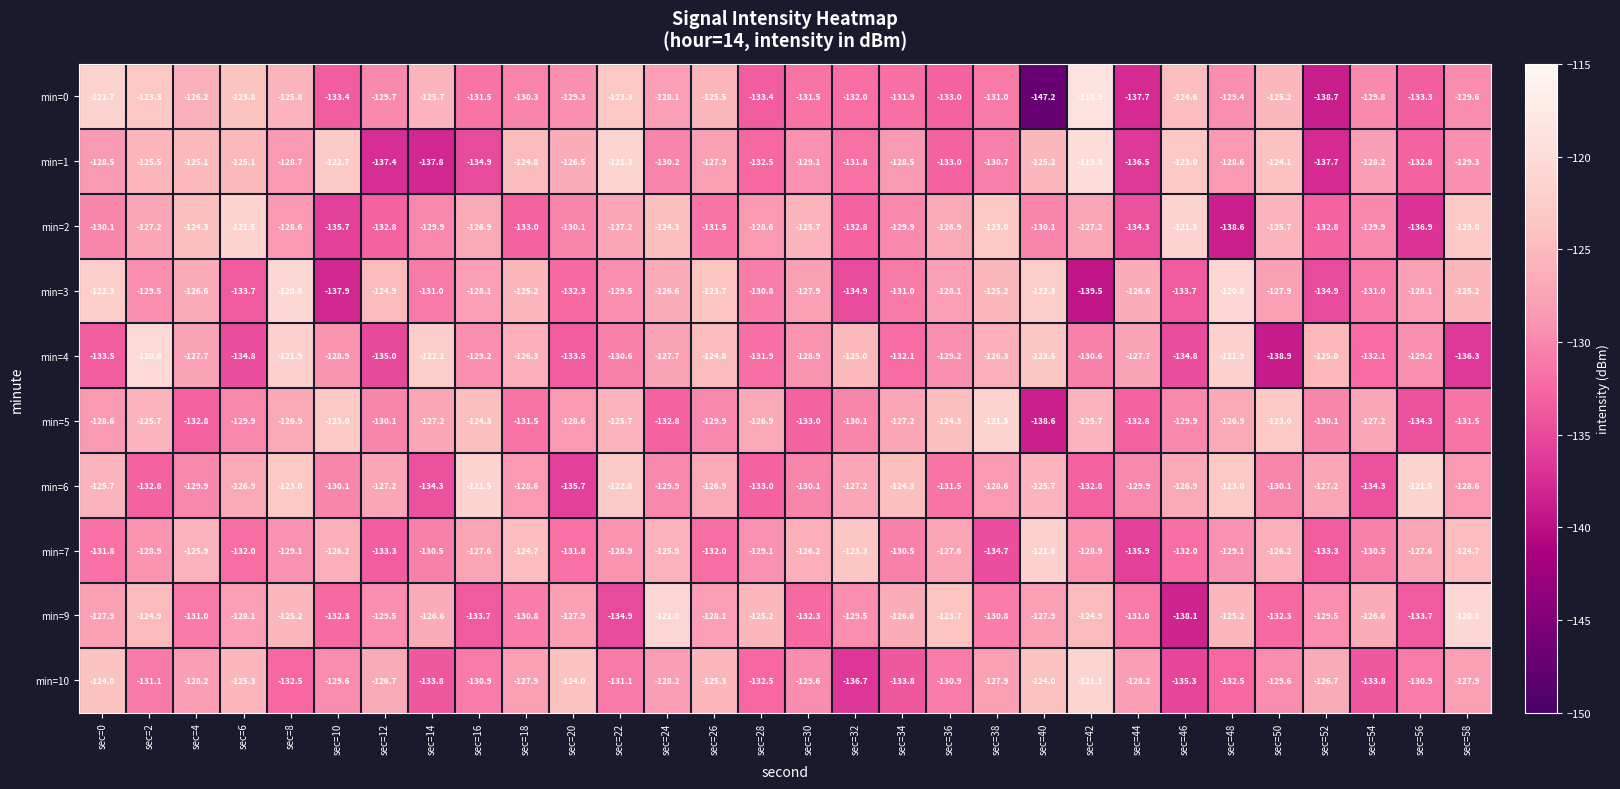

What is the spread (max minus min) of values at sec=10?

15.2